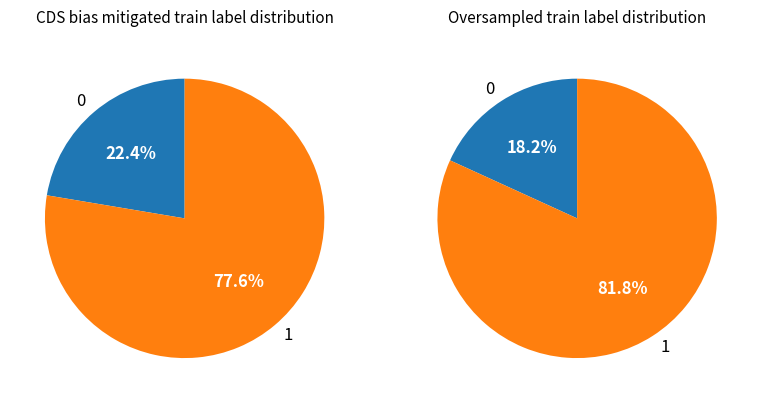

Is it true that 2 is 15% of the pie?

False